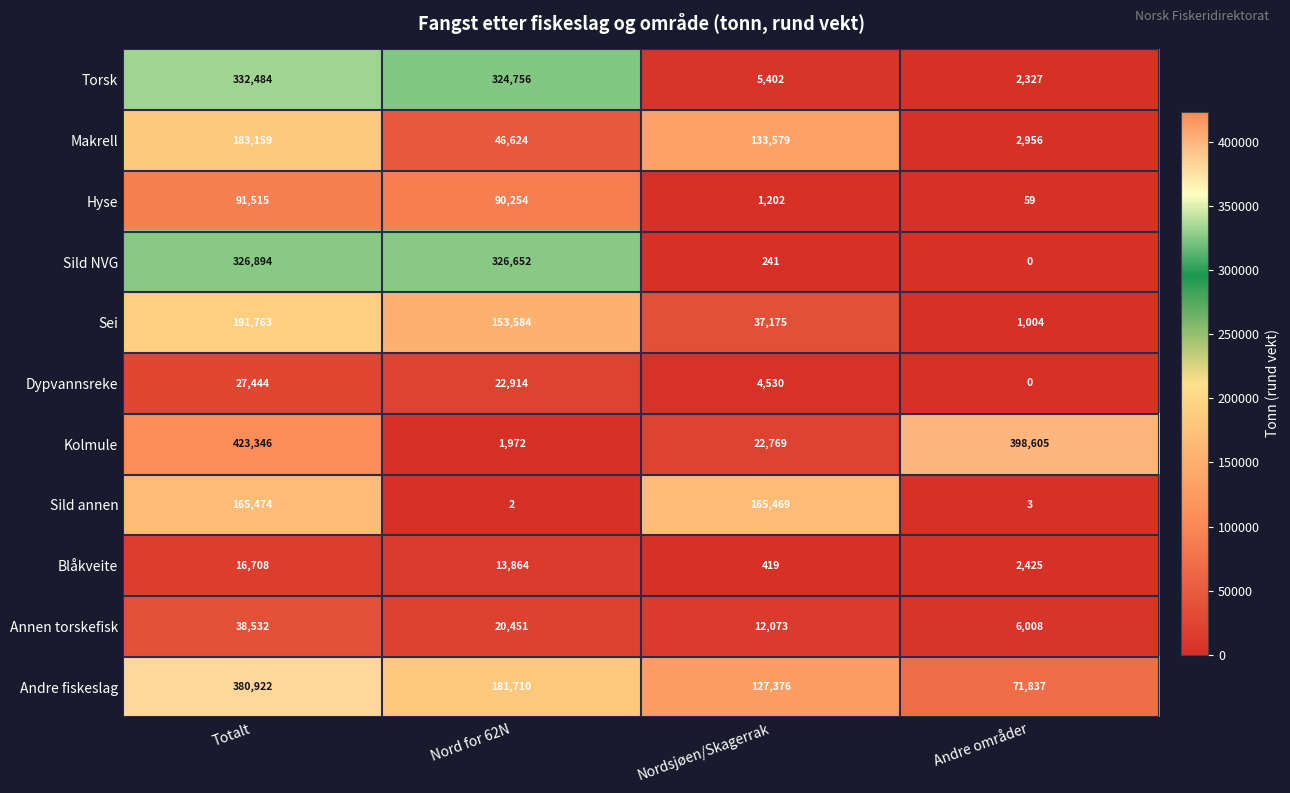

What is the spread (max minus min) of values at Nord for 62N?

326650